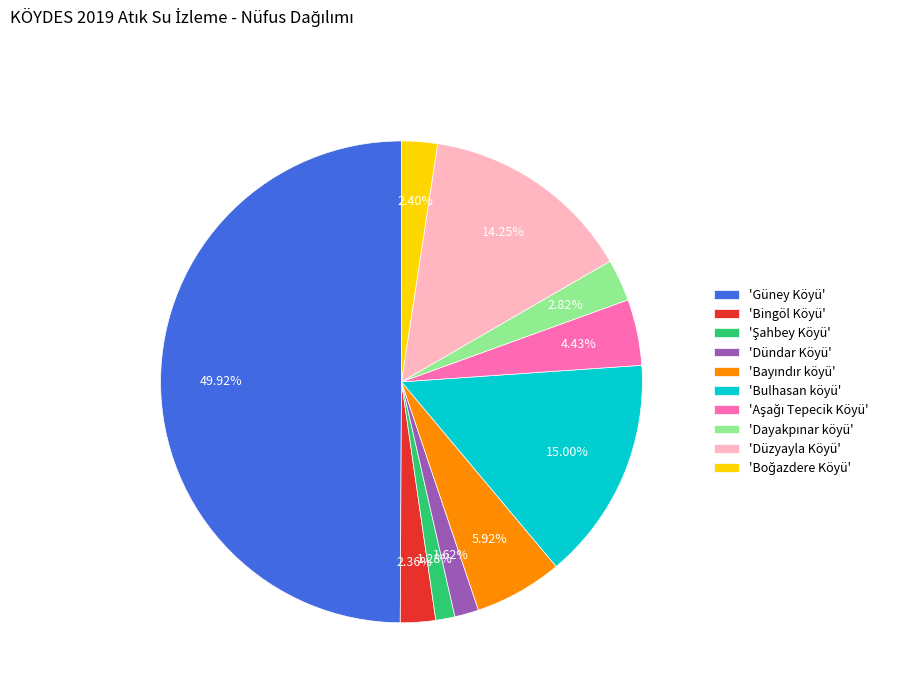

To the nearest percent, what is the difference between the largest and smallest slice percentages?

49%